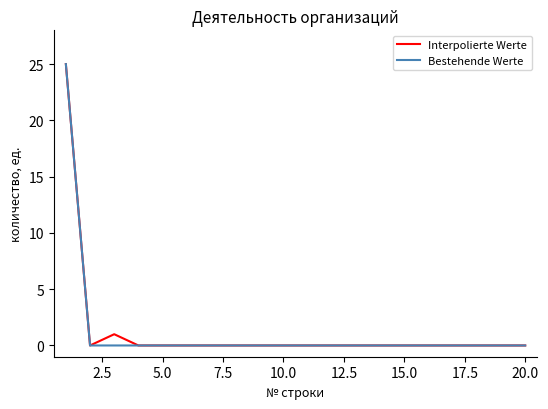

Reading left to right, list all the values displayed in this chart.

Interpolierte Werte: 25	0	1	0	0	0	0	0	0	0	0	0	0	0	0	0	0	0	0	0
Bestehende Werte: 25	0	0	0	0	0	0	0	0	0	0	0	0	0	0	0	0	0	0	0